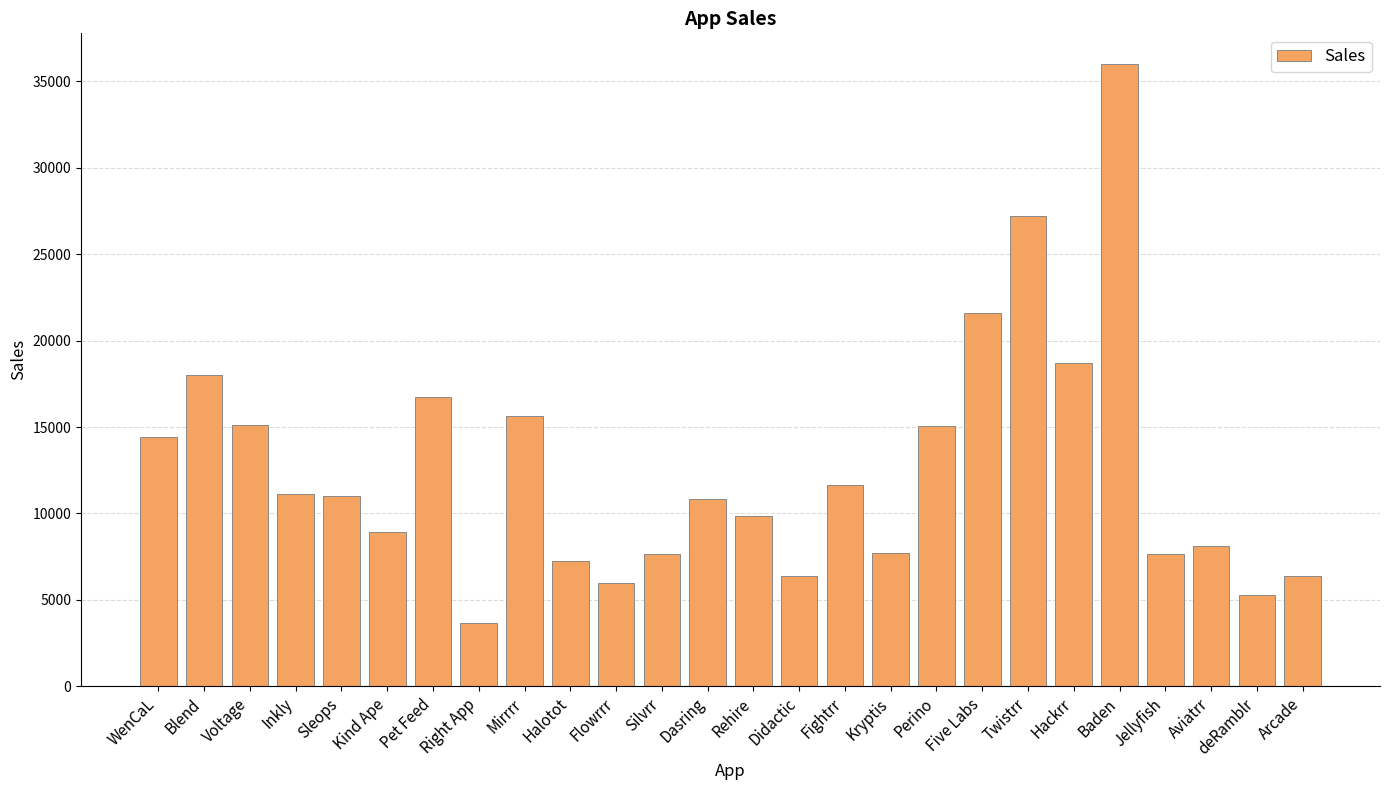

What is the maximum value shown in the chart?

35980.0